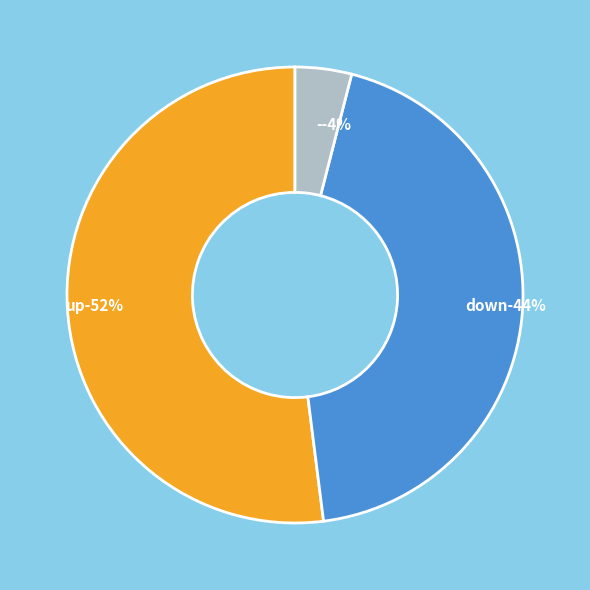

To the nearest percent, what is the difference between the largest and smallest slice percentages?

48%